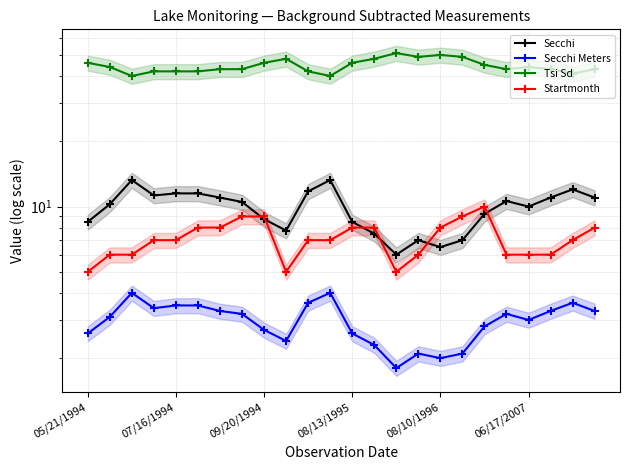

True or false: Startmonth and Tsi Sd cross at least once.

False